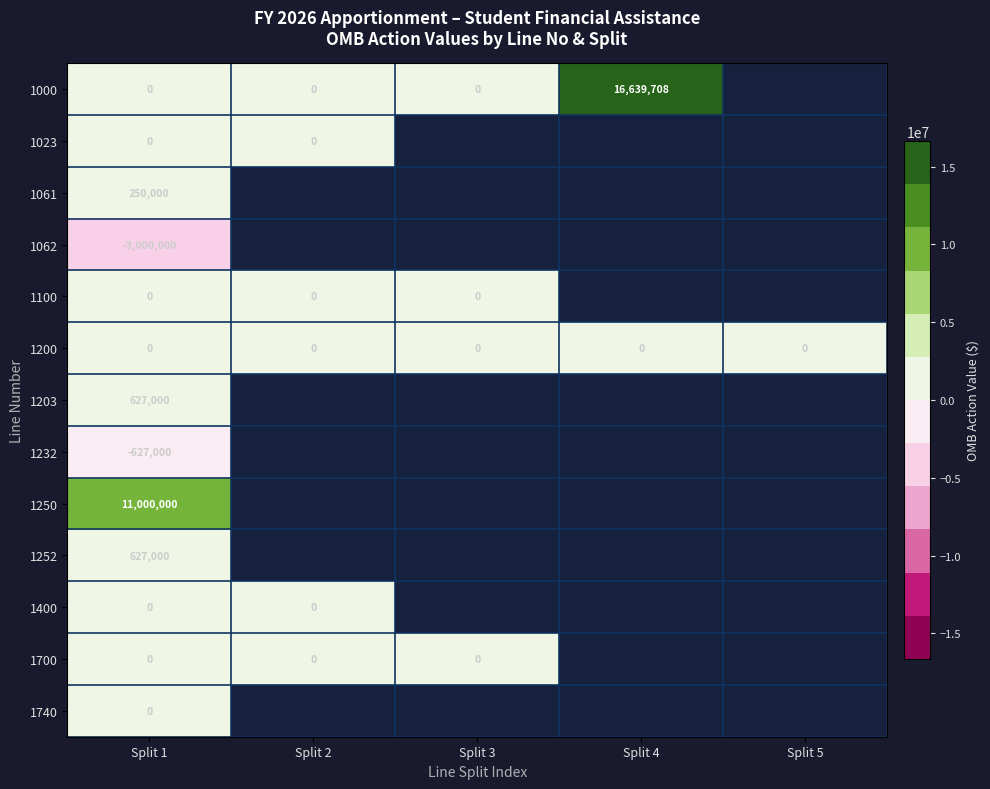

Is it true that 1200 equals 0 at Split 2?

True